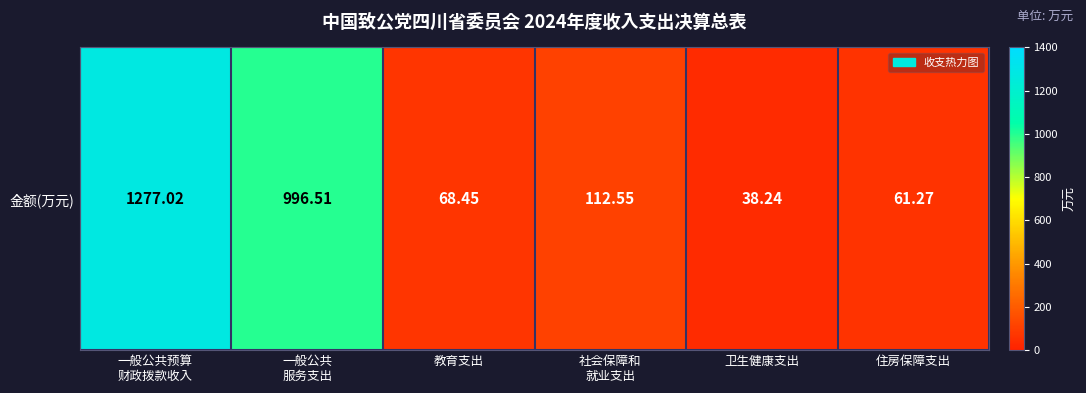

How many values are below 112?

3